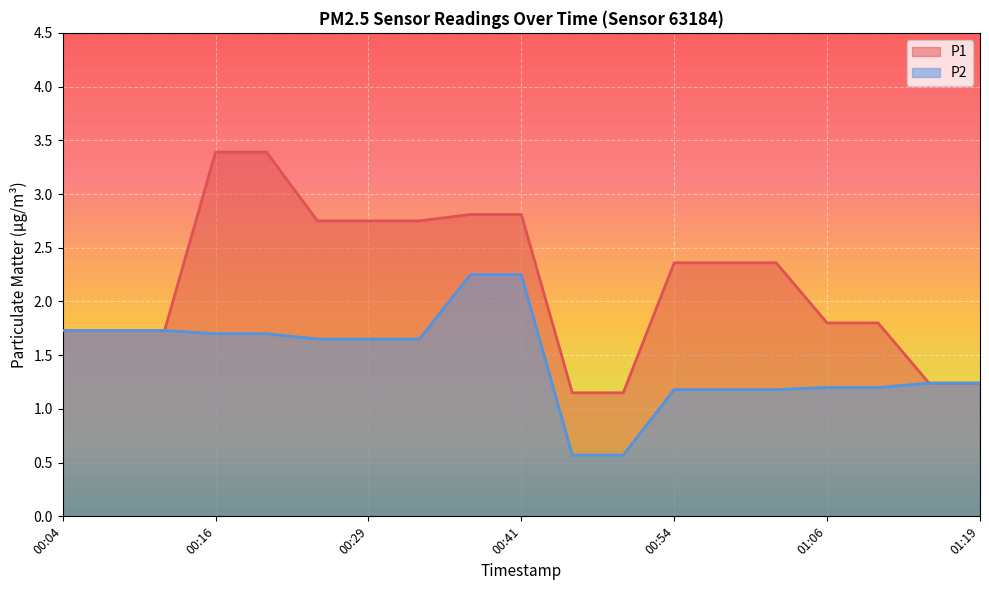

True or false: P1 and P2 cross at least once.

False